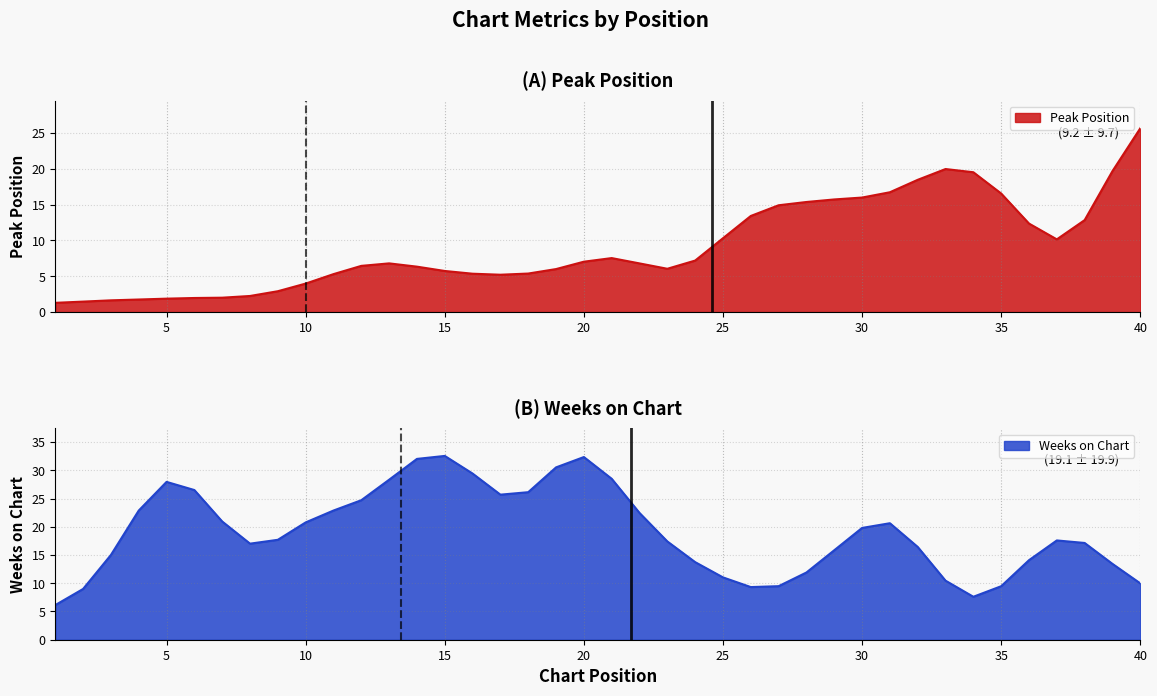

In Weeks on Chart, how many points are higher than both neighbors (excluding endpoints)?

5